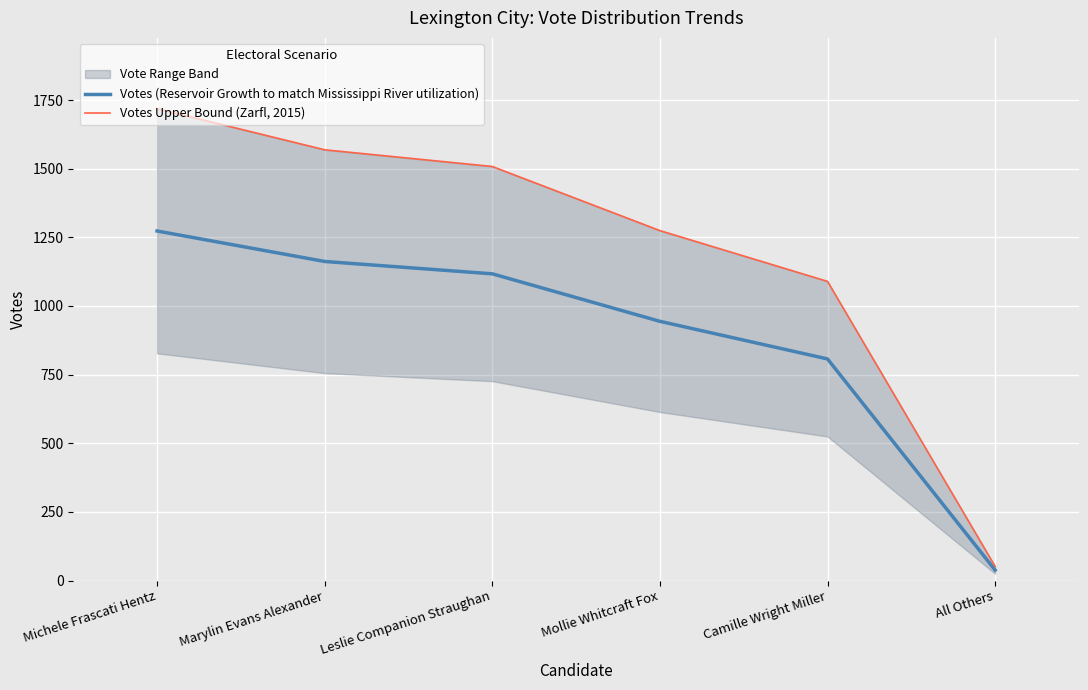

Which category has the lowest value in the Votes (Reservoir Growth to match Mississippi River utilization) series?

All Others